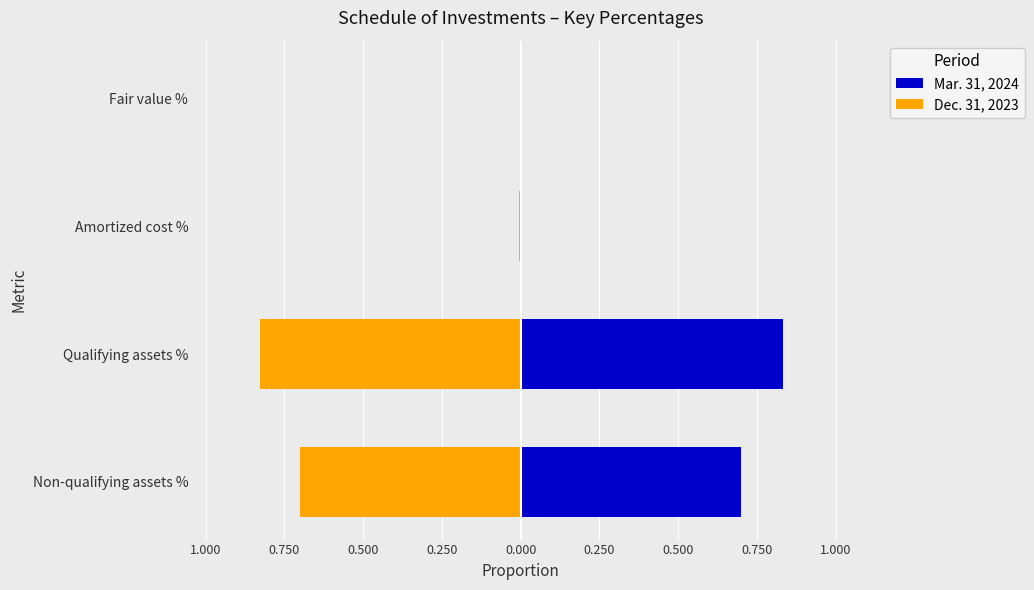

What is the greatest value displayed?

0.8